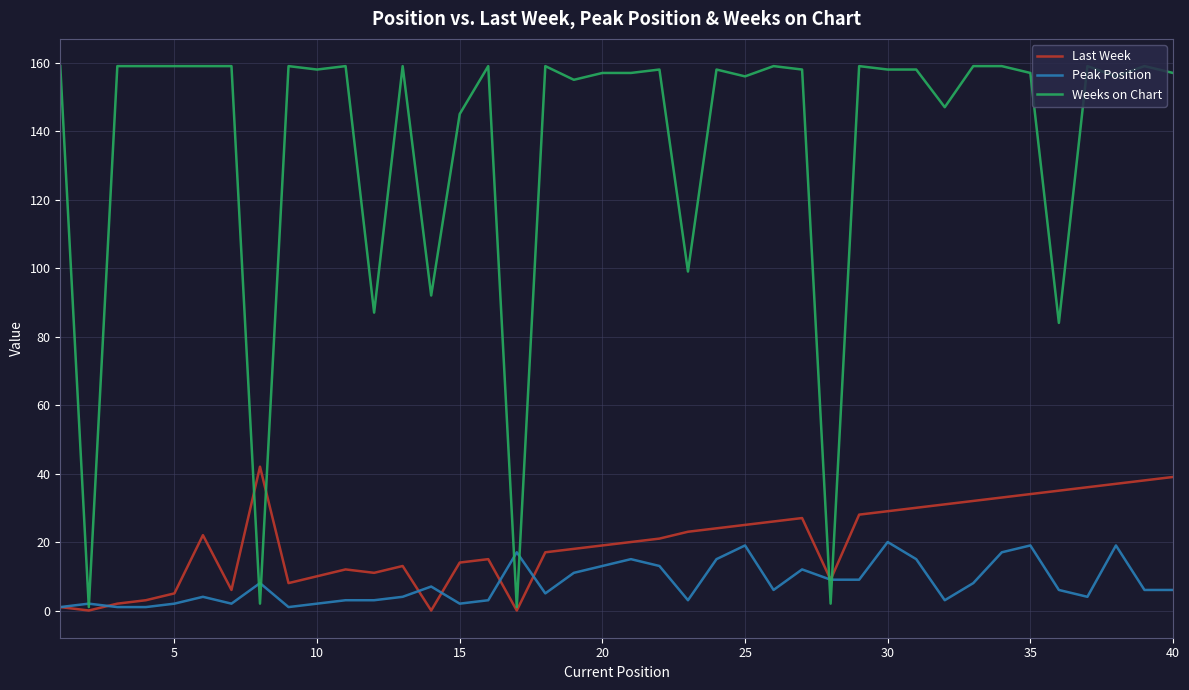

Which series has the largest total across all categories?

Weeks on Chart